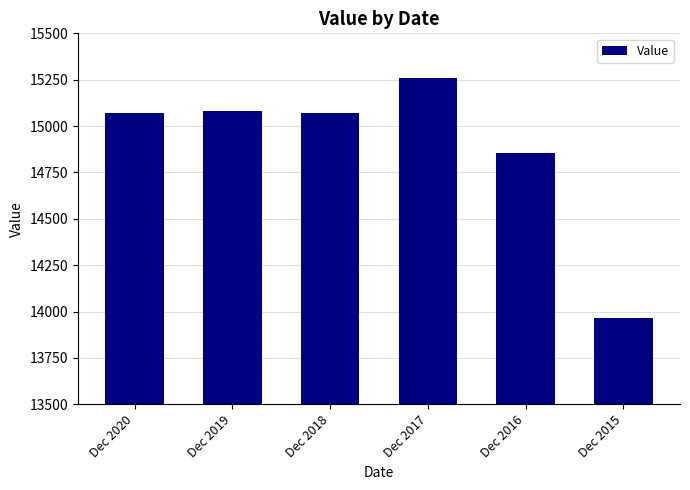

Between Dec 2019 and Dec 2016, which is larger?

Dec 2019